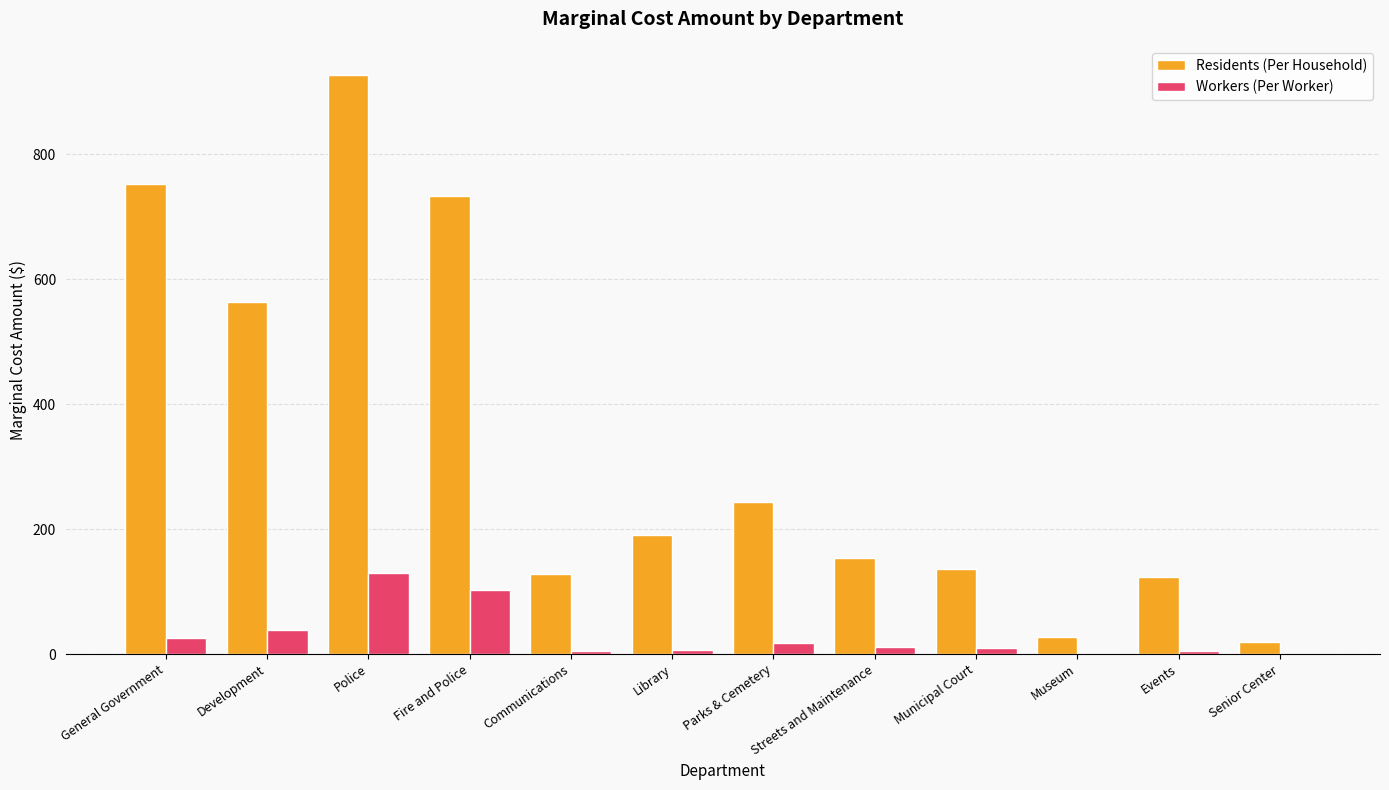

Between Library and Museum, which series saw the biggest shift?

Residents (Per Household)